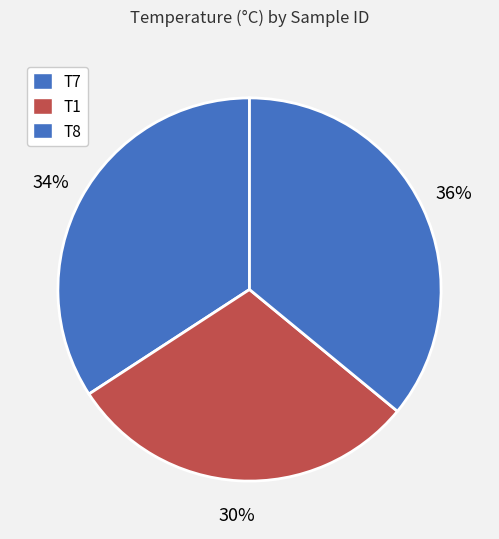

What is the smallest slice in the pie chart?

T1